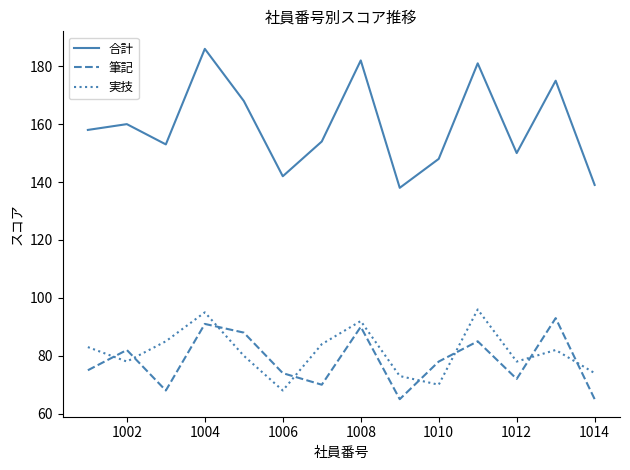

What is the maximum value shown in the chart?

186